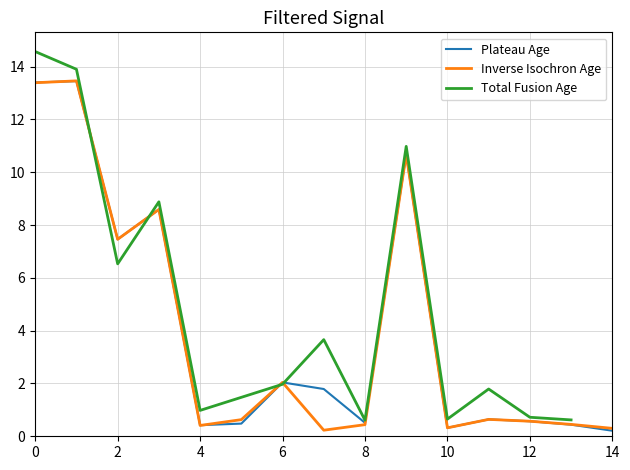

The Plateau Age series shows 7.5 at 2. True or false?

True